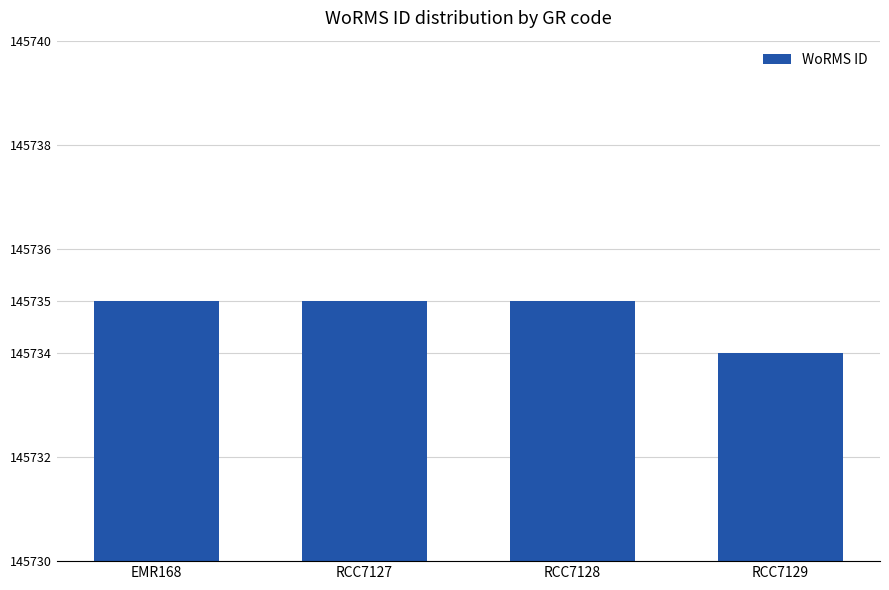

What is the sum of the values at RCC7129 and RCC7127?

291469